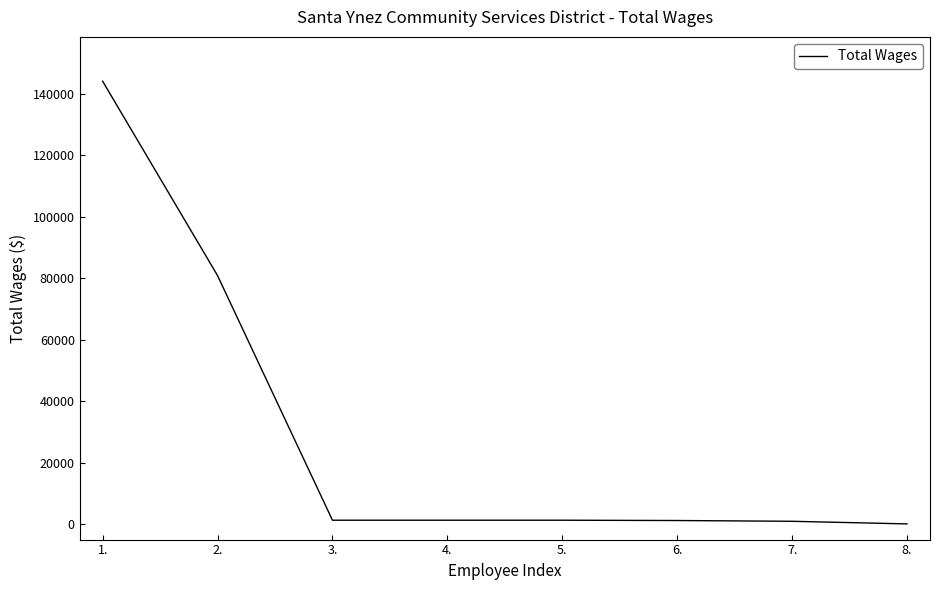

Count the number of data series in this chart.

1